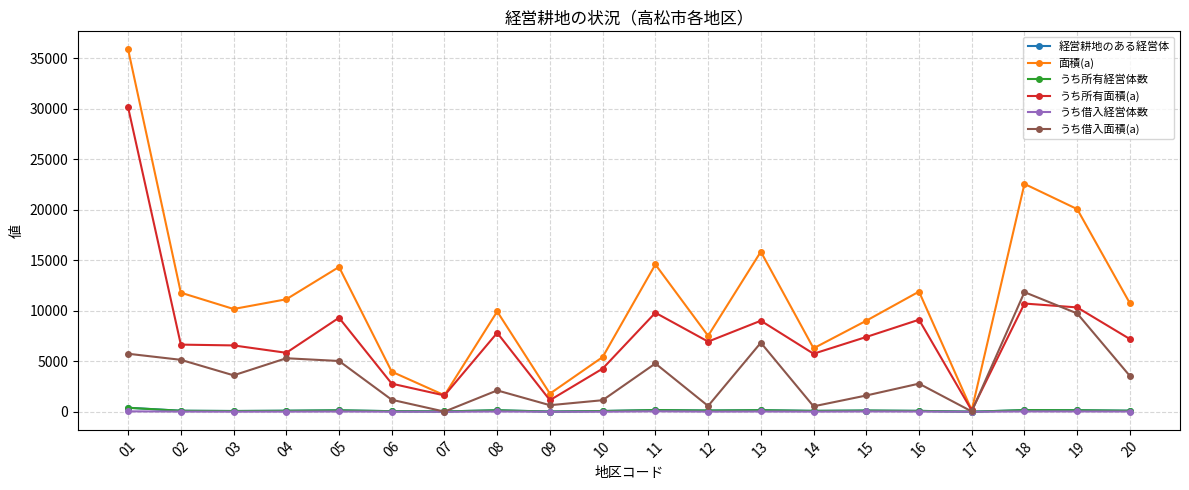

The value of うち所有面積(a) at 06 is 4104. True or false?

False